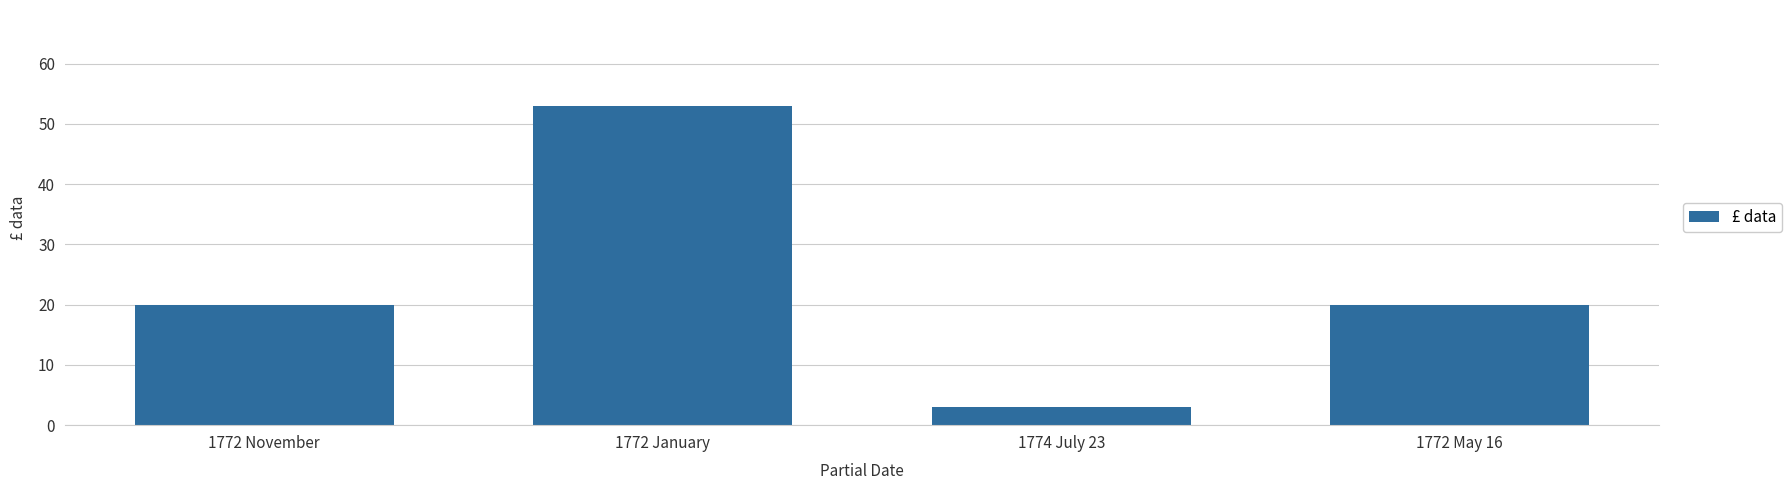

What is the difference between the values at 1772 May 16 and 1772 January?

33